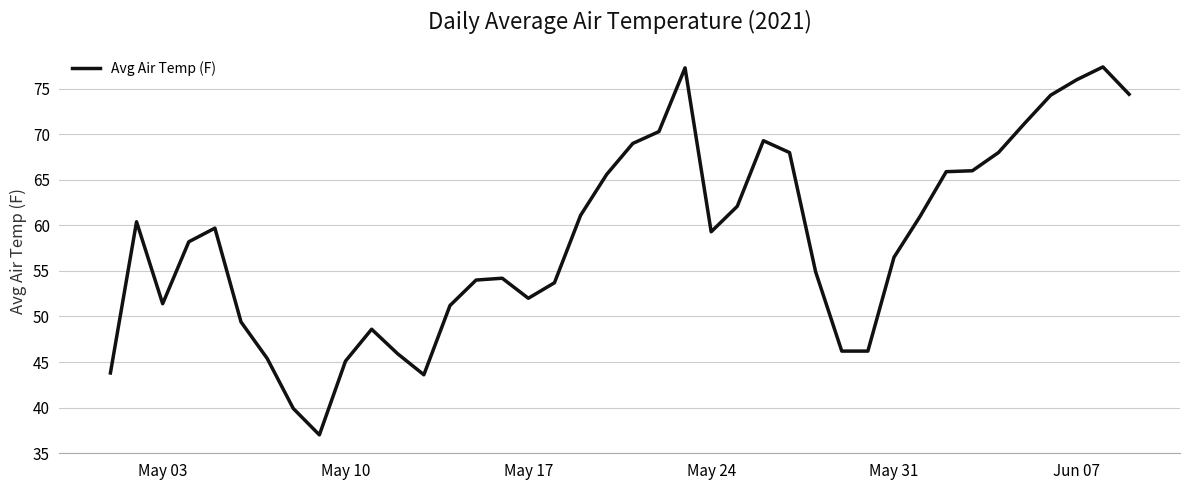

What is the greatest value displayed?

77.4